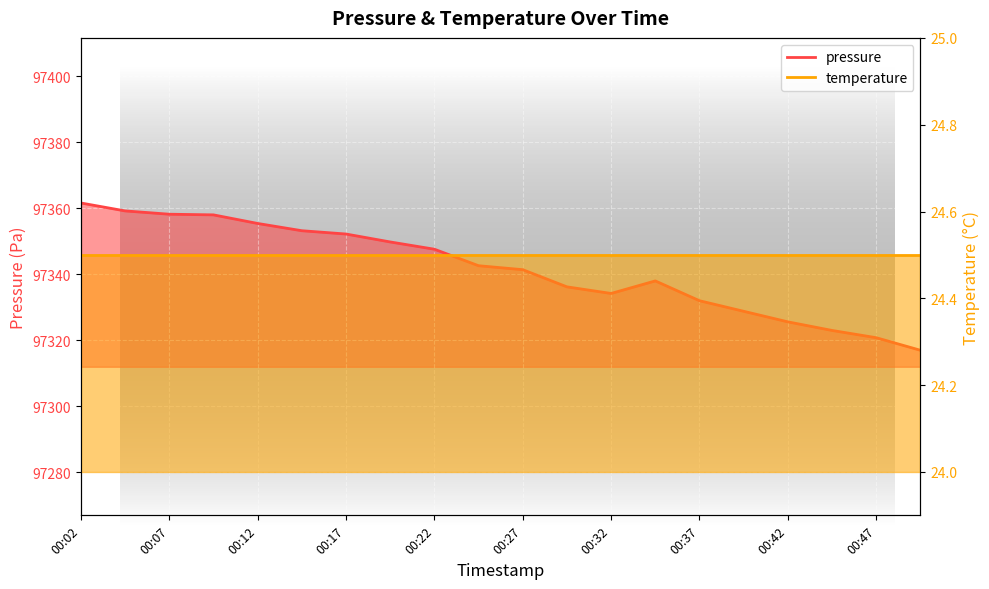

The chart shows a value of 23576.3 at 00:47. True or false?

False